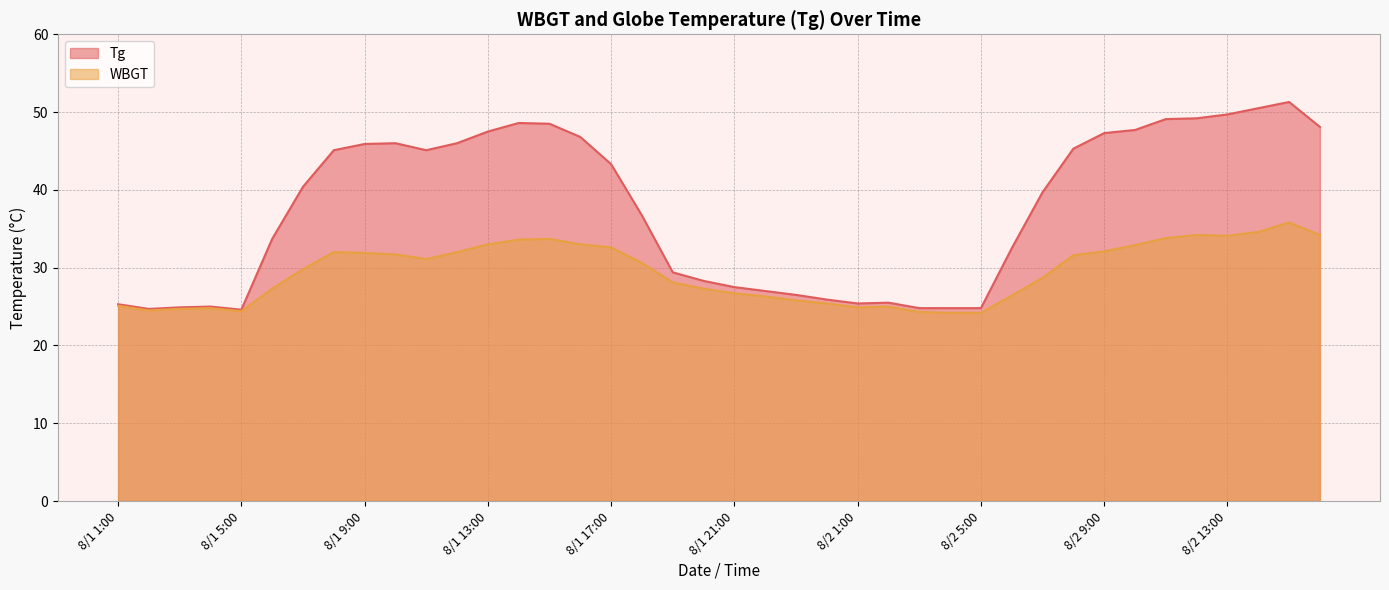

What is the greatest value displayed?

51.3